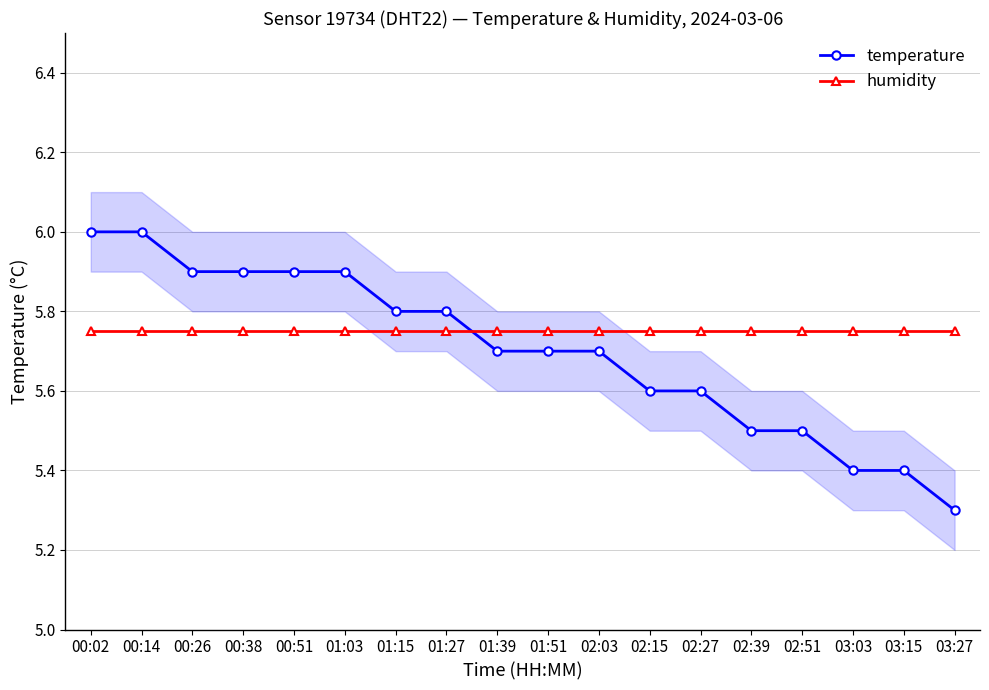

What position from the left is 02:15?

12